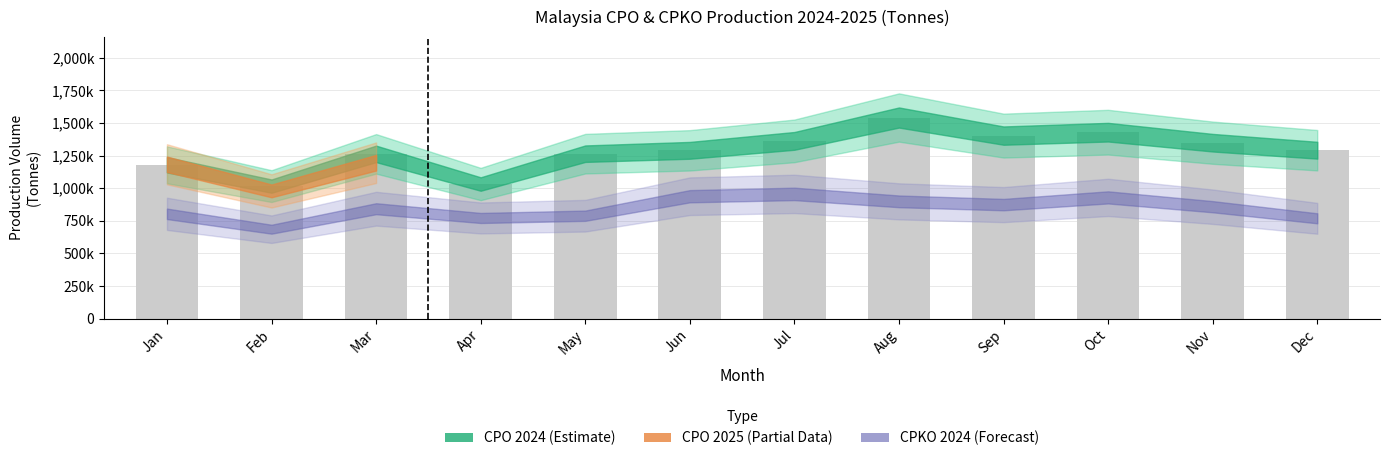

Does the chart contain any negative values?

No